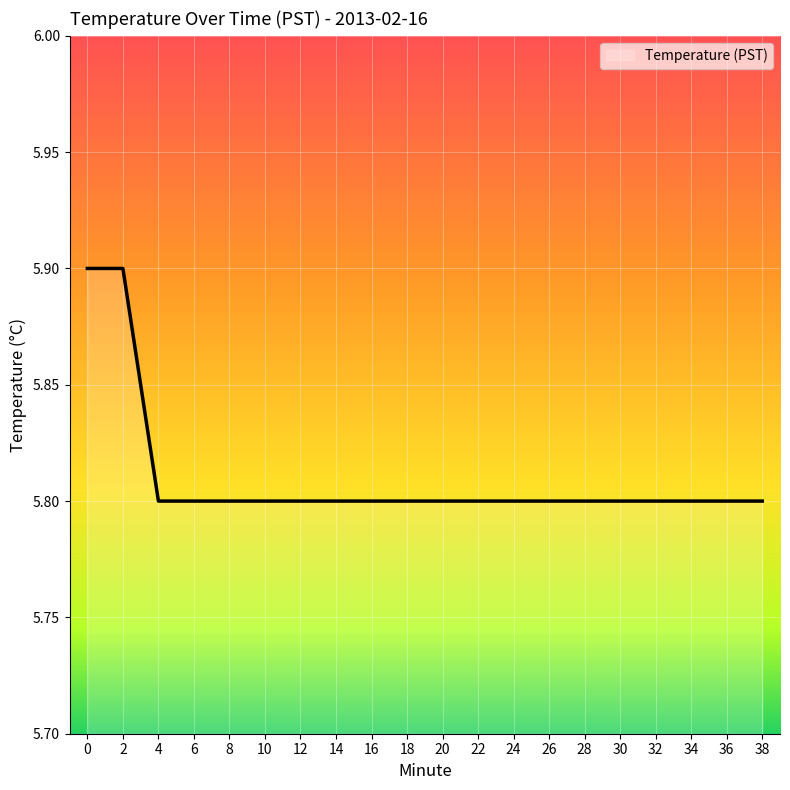

What is the smallest value displayed?

5.8